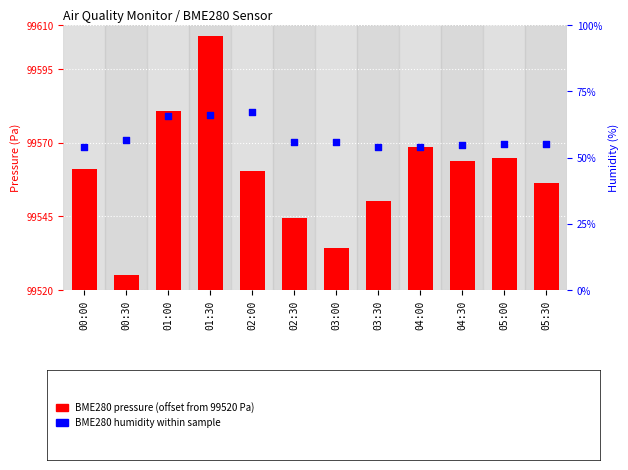

Which series has the largest total across all categories?

BME280 humidity